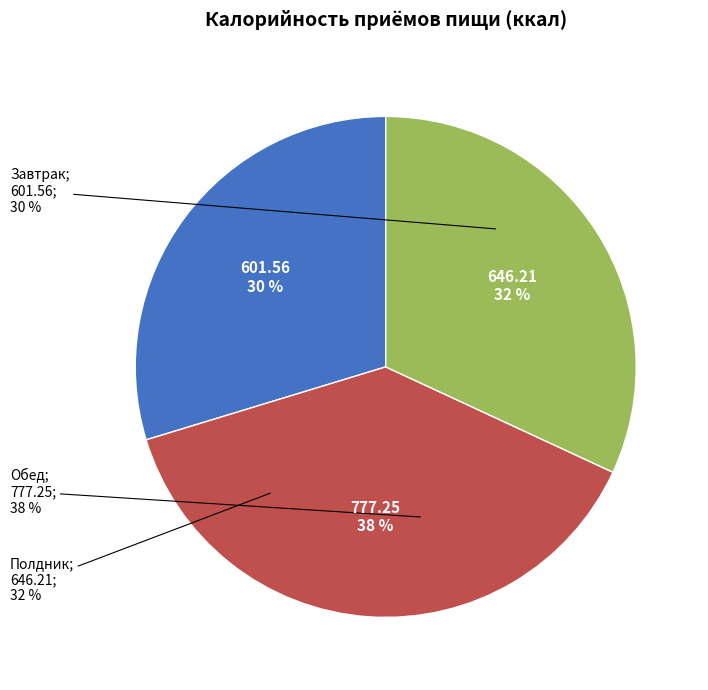

Is it true that Обед is 25% of the pie?

False